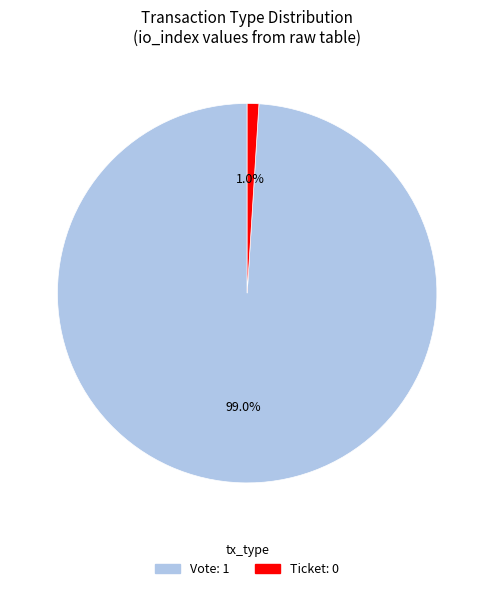

To the nearest percent, what is the combined percentage of Ticket and Vote?

100%